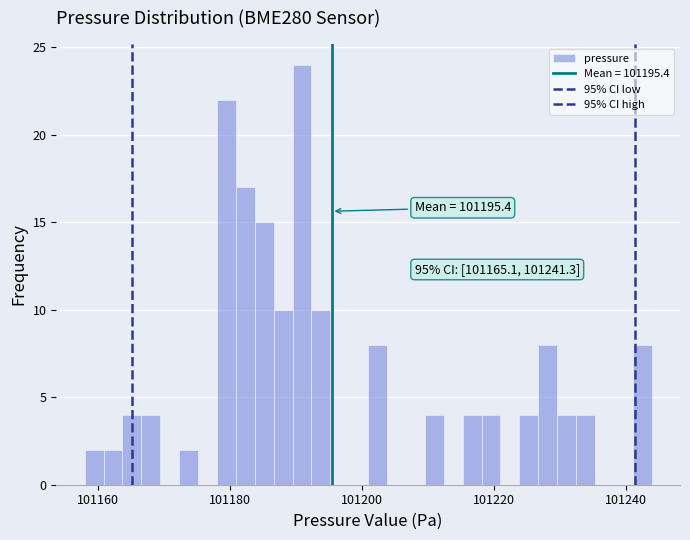

Around what value on the x-axis is the tallest bar? Give the approximate position of its centre, as read against the axis.

101190